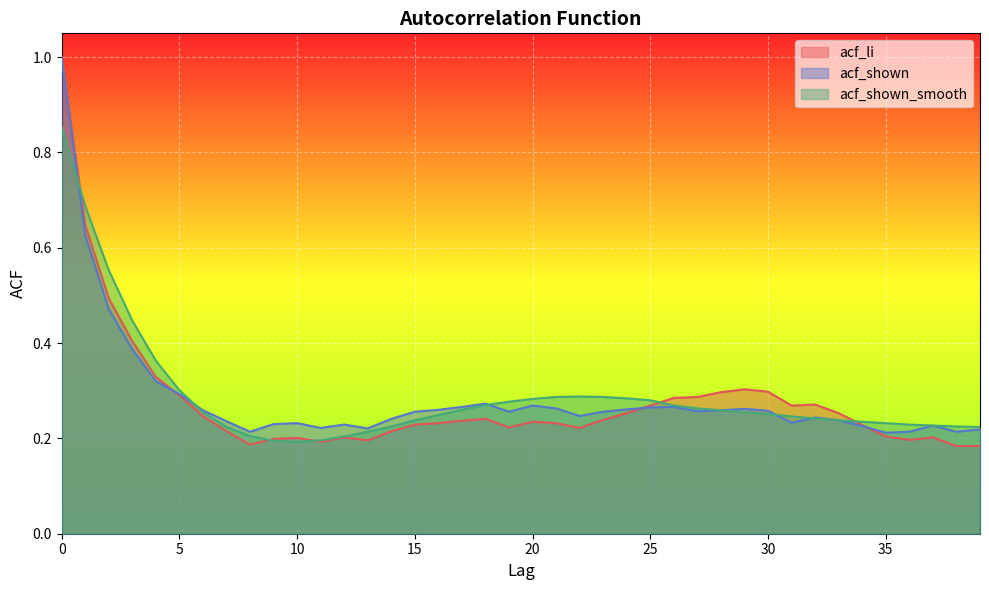

What is the value of the acf_shown point at the 11th from the left?

0.2